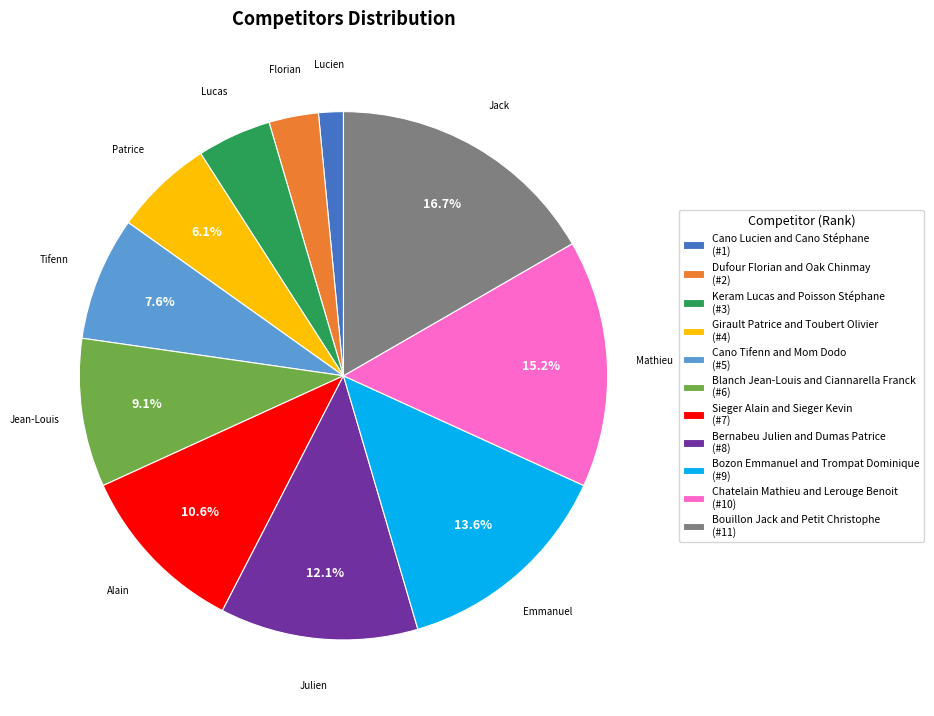

Count the number of slices in the pie.

11